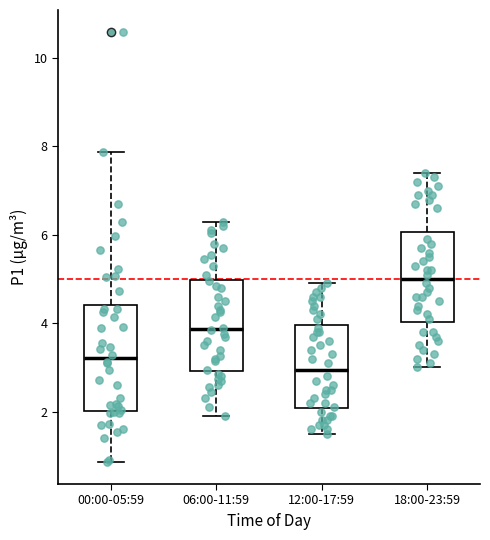

Where does the median line of the box for 12:00-17:59 sit on the y-axis? The values are not printed on the chart, so give them approximately, as read against the axis.

3.0